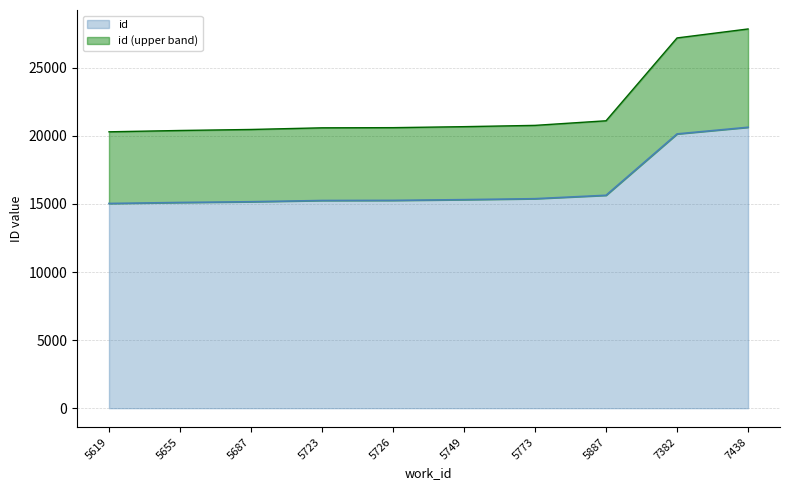

Is it true that the value at 5726 is 15262?

True